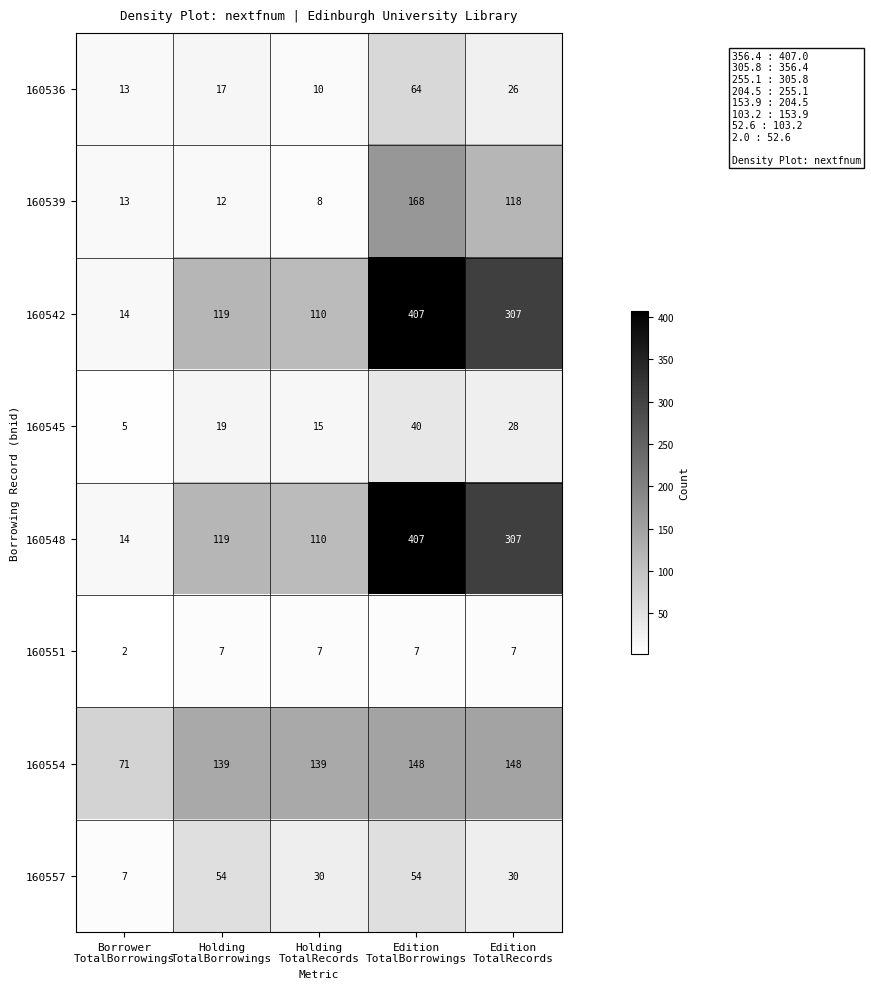

What is the average value of the 160551 series?

6